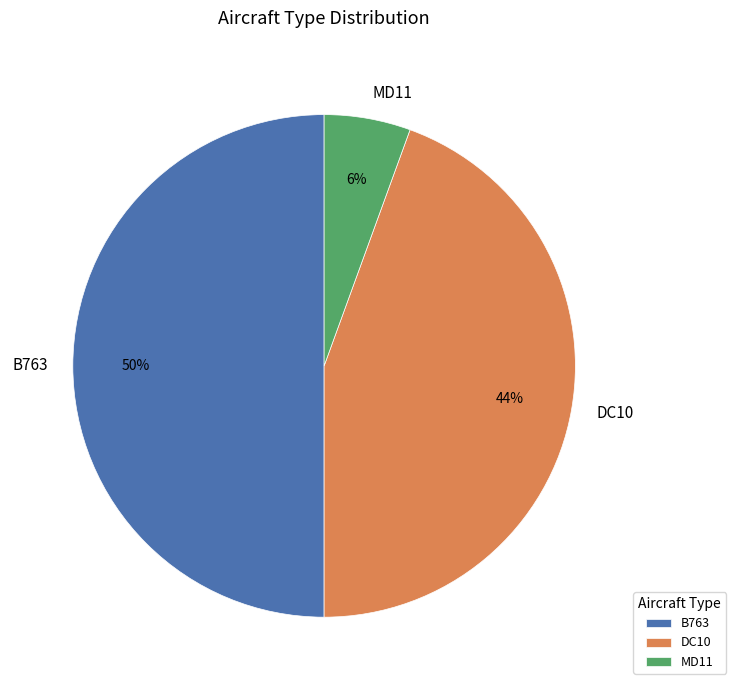

Do MD11 and B763 together represent more than half of the pie?

Yes